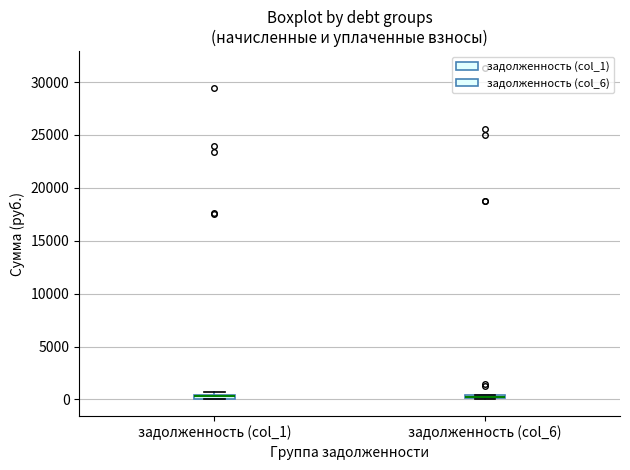

Where is the upper edge of the box for задолженность (col_6) on the y-axis? The values are not printed on the chart, so give them approximately, as read against the axis.

500